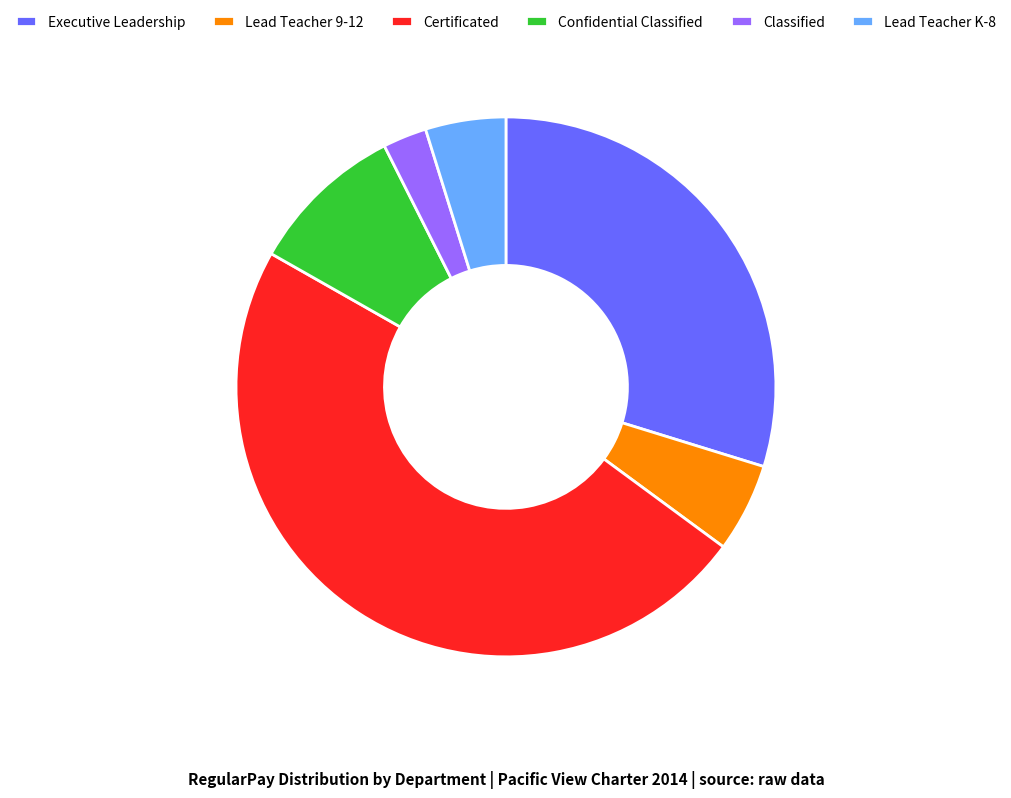

Count the number of slices in the pie.

6